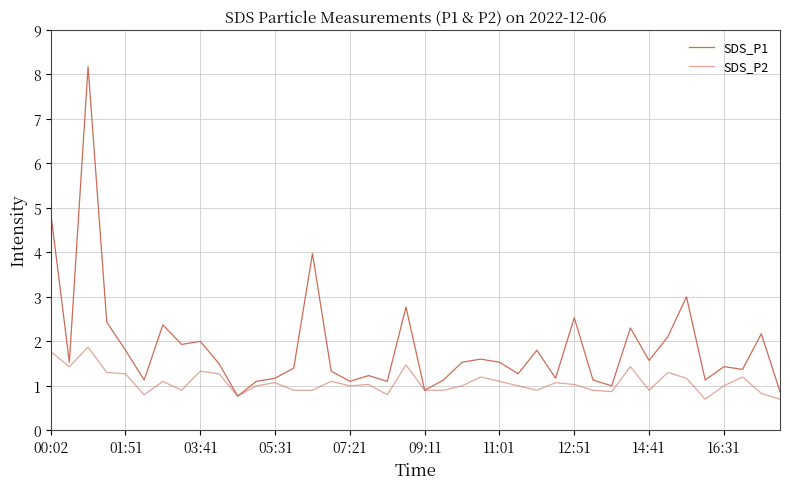

What is the value of the SDS_P2 point at the 10th from the left?

1.3